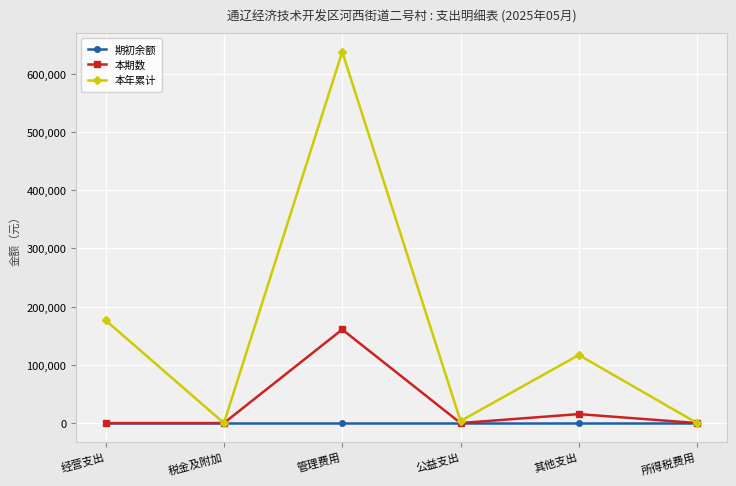

What is the highest value of the 本年累计 series?

637621.5